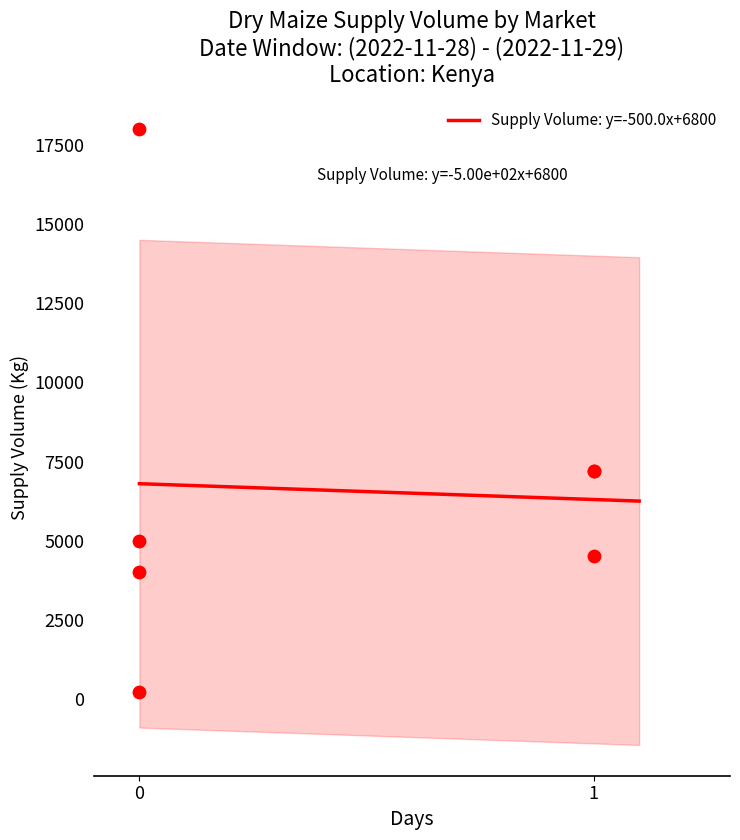

What is the maximum value for Supply Volume: y=-500.0x+6800?

6800.0